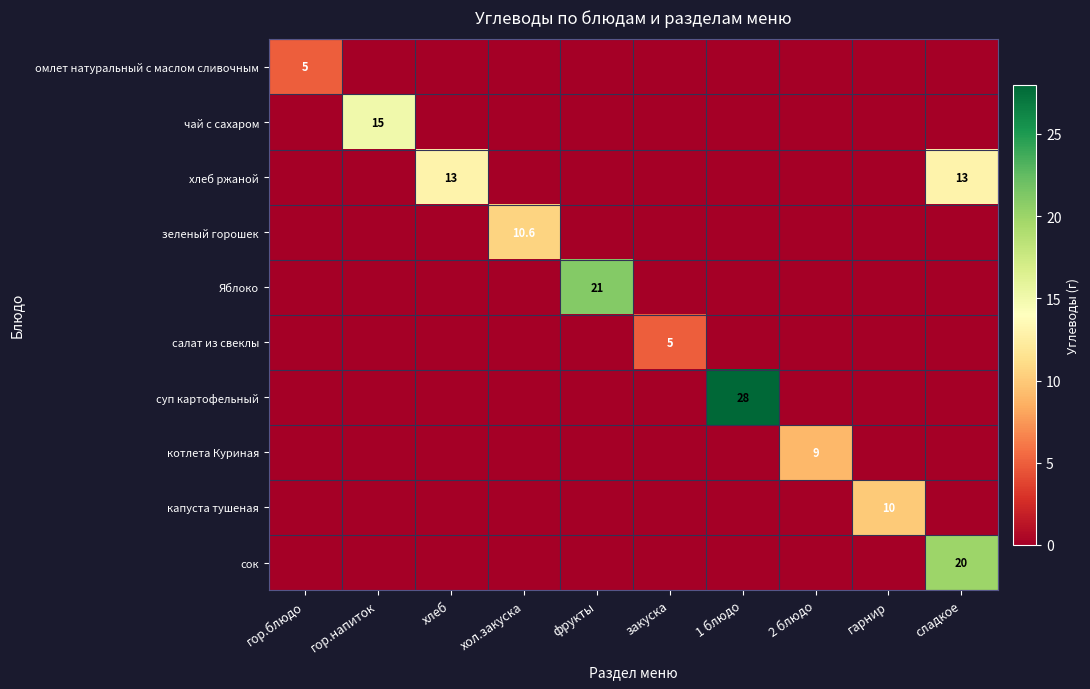

What is the difference between the highest and lowest values at сладкое?

20.0